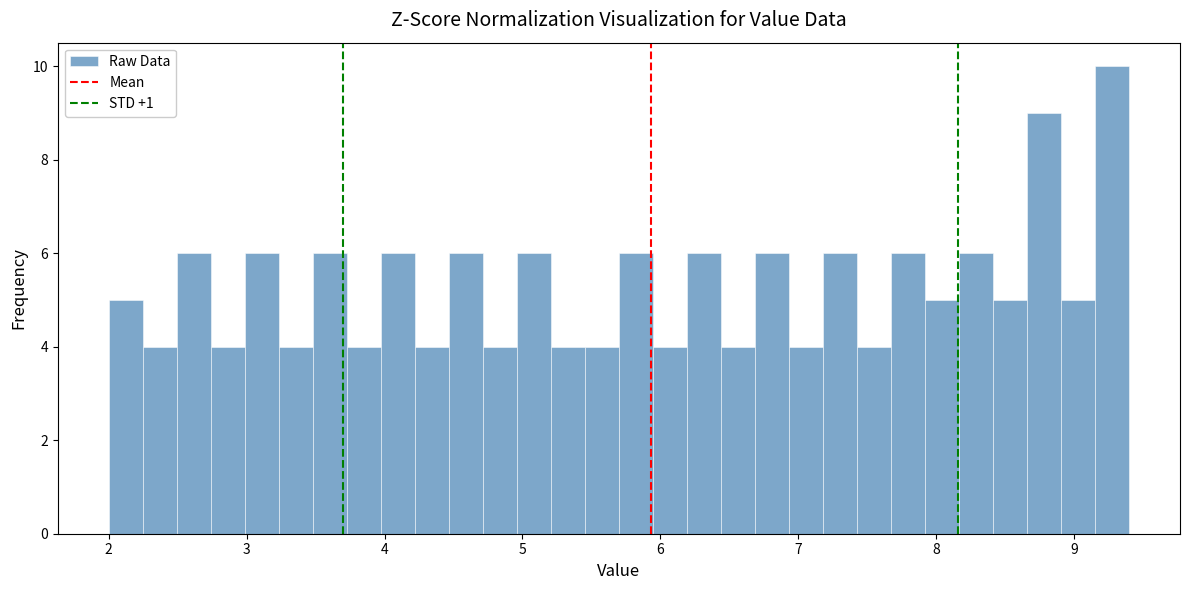

Read against the x-axis, roughly where is the centre of the tallest bar?

9.3